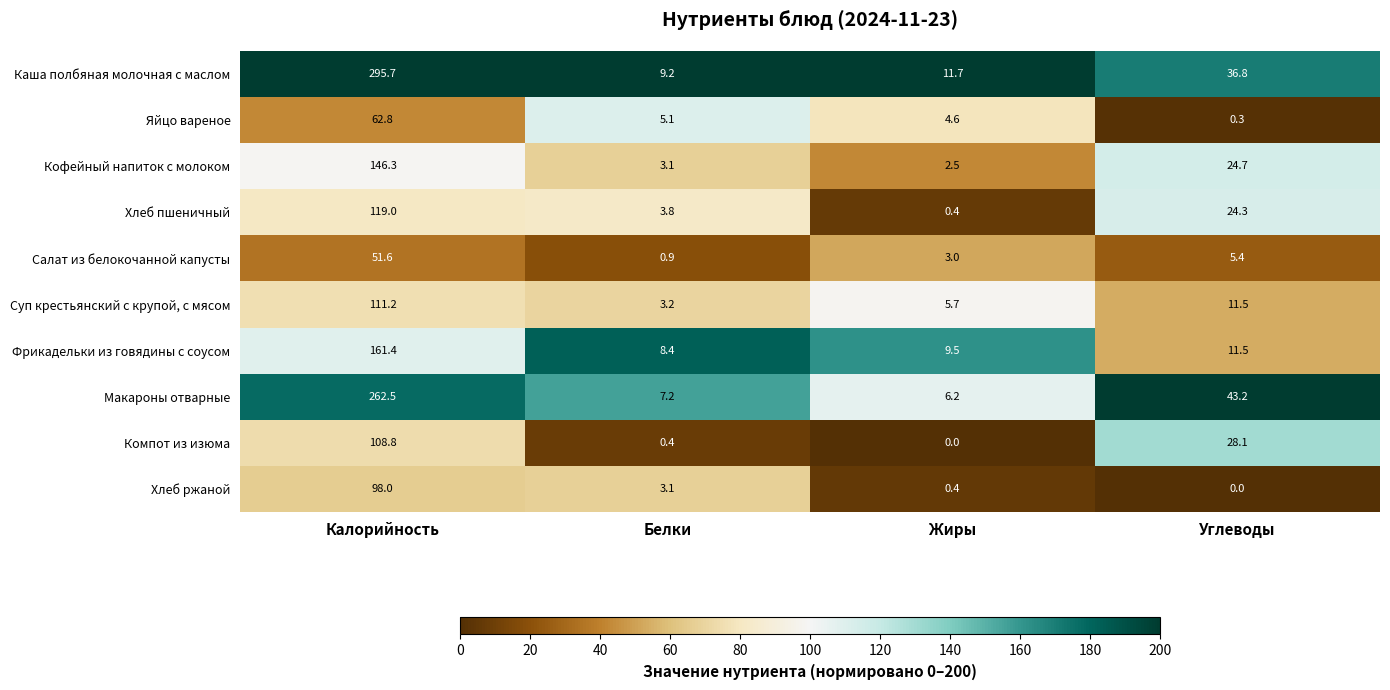

How many data points does each series have?

4